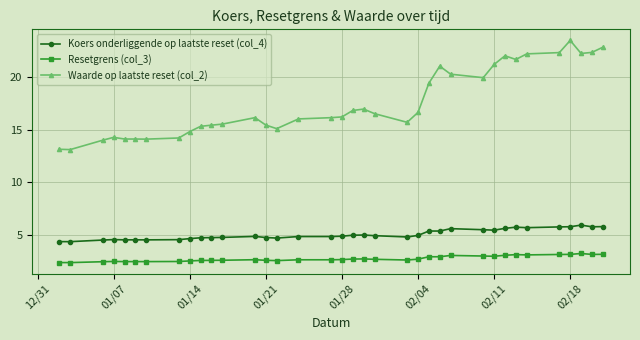

What is the value of the Koers onderliggende op laatste reset (col_4) point at the 13th from the left?

4.9